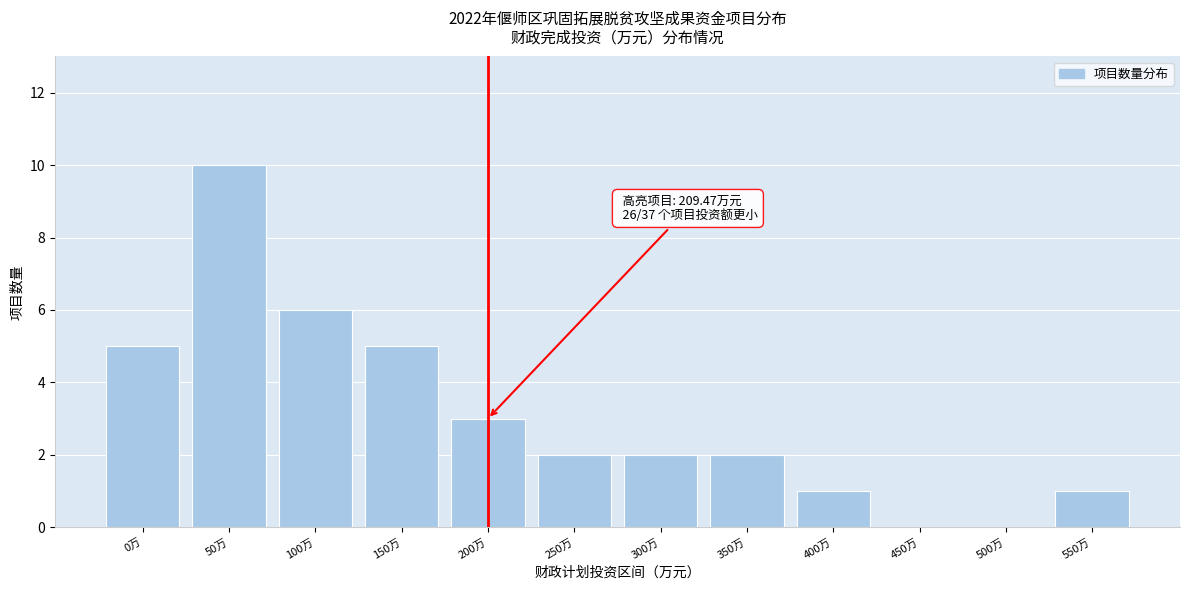

Reading left to right, what are all the values shown in this chart?

0万=5	50万=10	100万=6	150万=5	200万=3	250万=2	300万=2	350万=2	400万=1	450万=0	500万=0	550万=1